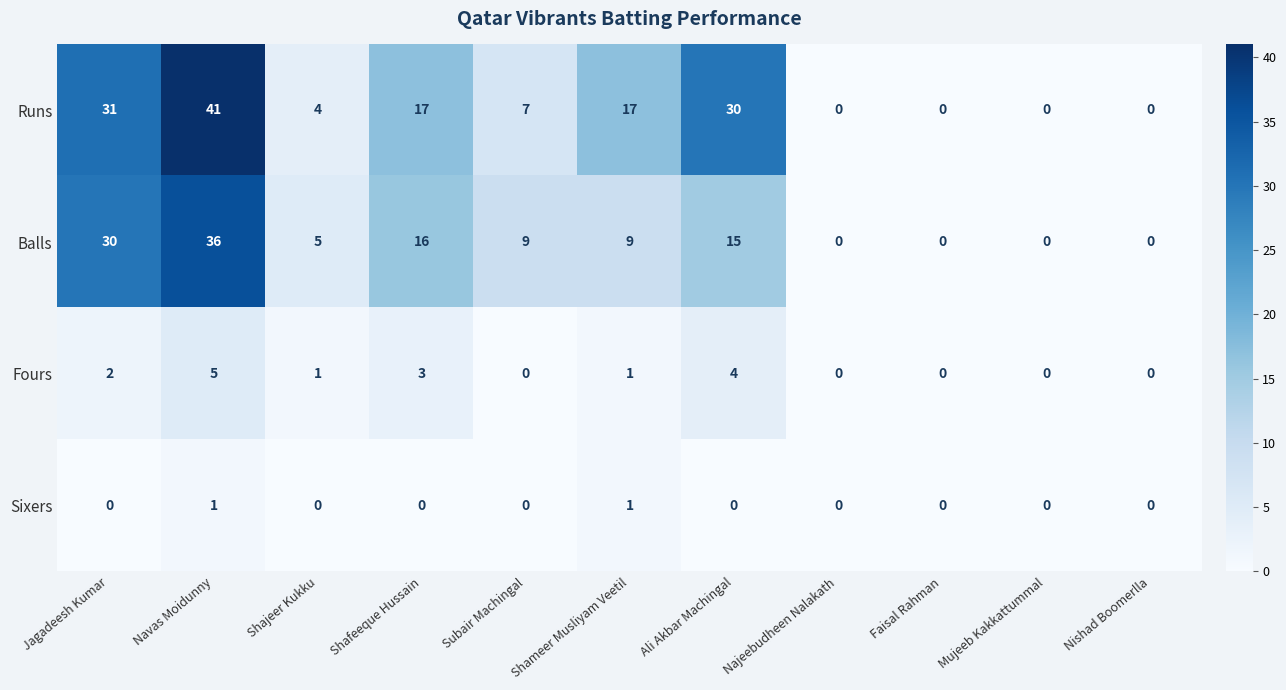

Which series has the largest total across all categories?

Runs